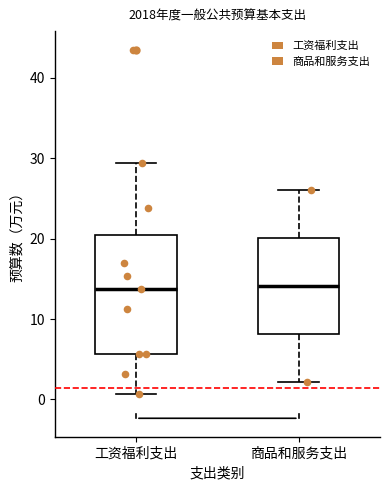

Reading left to right, read every box against the y-axis: the position of its median line, the range the box covers, and the ends of its whiskers. The values are not printed on the chart, so give them approximately, as read against the axis.

工资福利支出: median 14, box 6 to 20, whiskers 1 to 29
商品和服务支出: median 14, box 8 to 20, whiskers 2 to 26